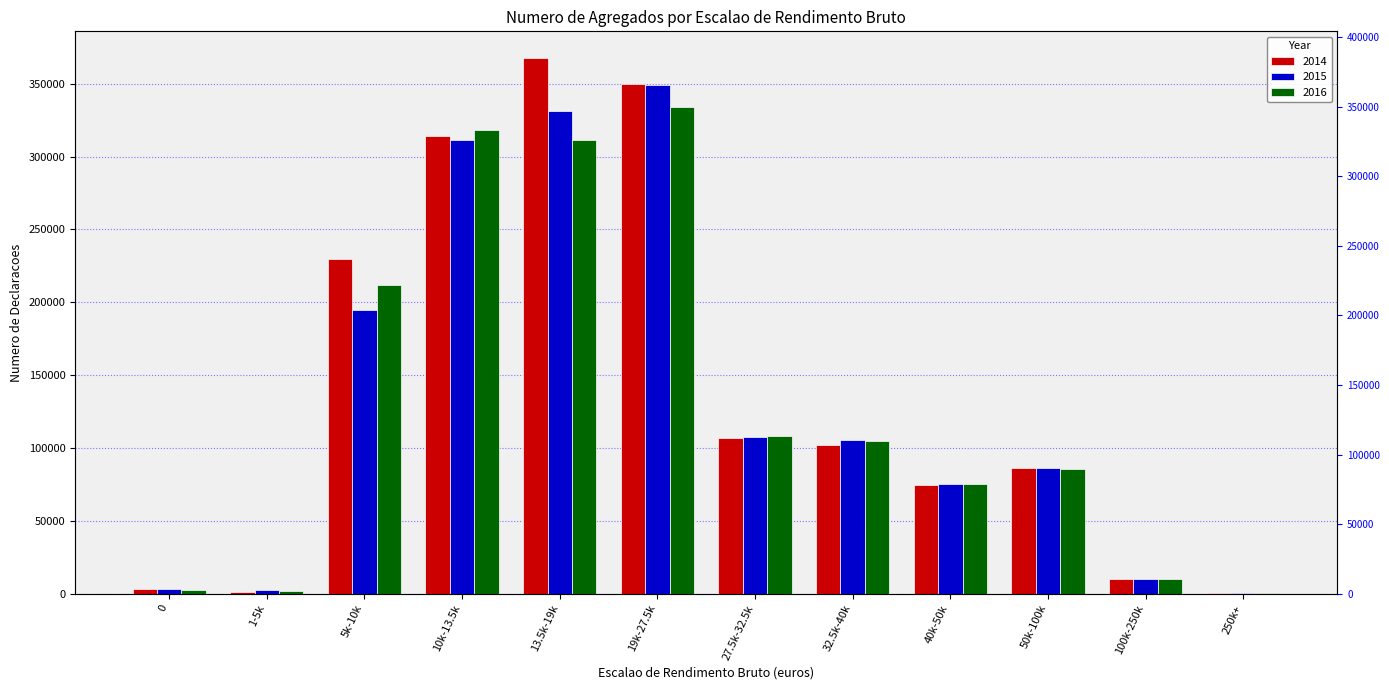

How many bars are there in each group?

3